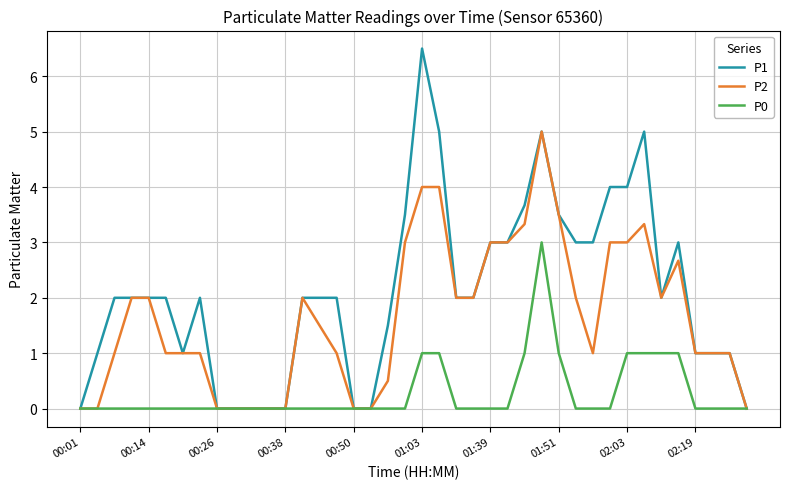

List the series in order of their overall mean, highest first.

P1, P2, P0